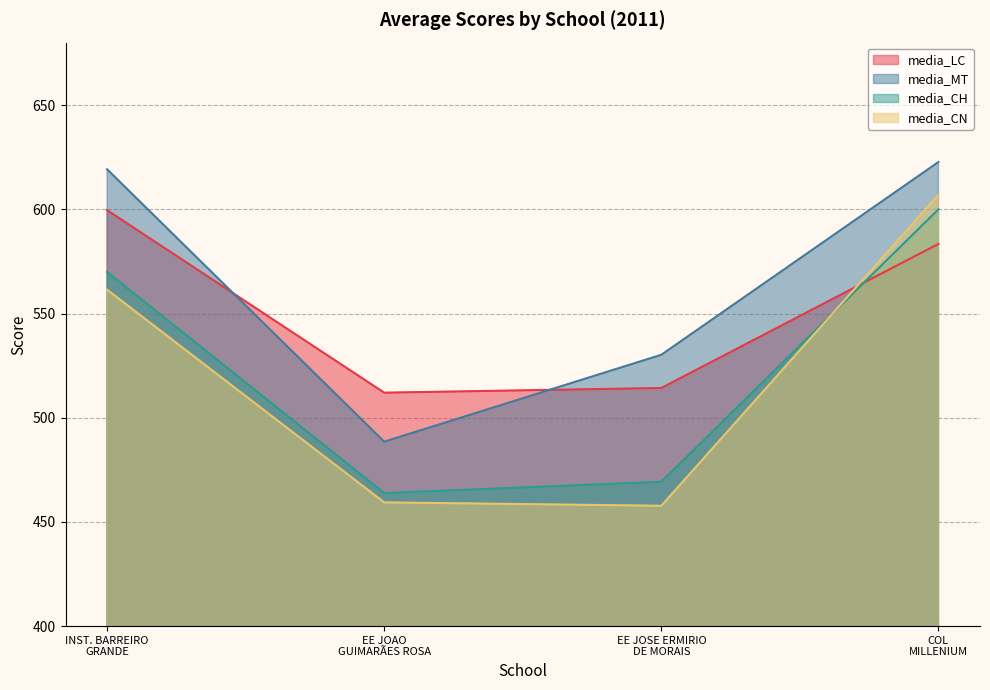

Between which two adjacent categories do media_LC and media_CN first intersect?

EE JOSE ERMIRIO
DE MORAIS and COL
MILLENIUM